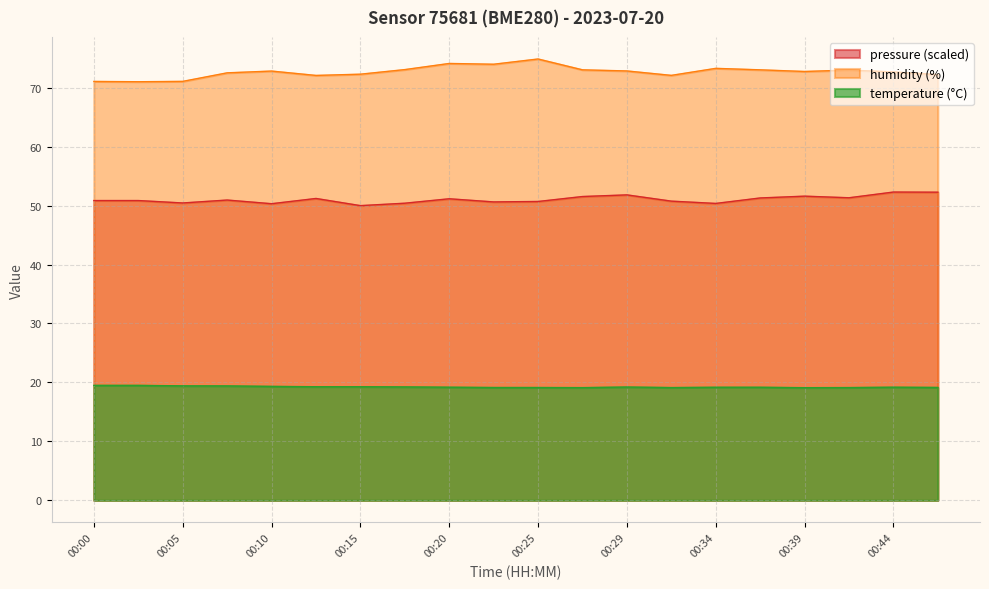

At which category does temperature reach its first local peak?

00:29